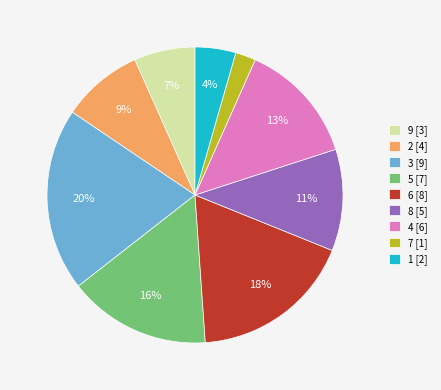

To the nearest percent, what portion does 2 [4] represent?

9%